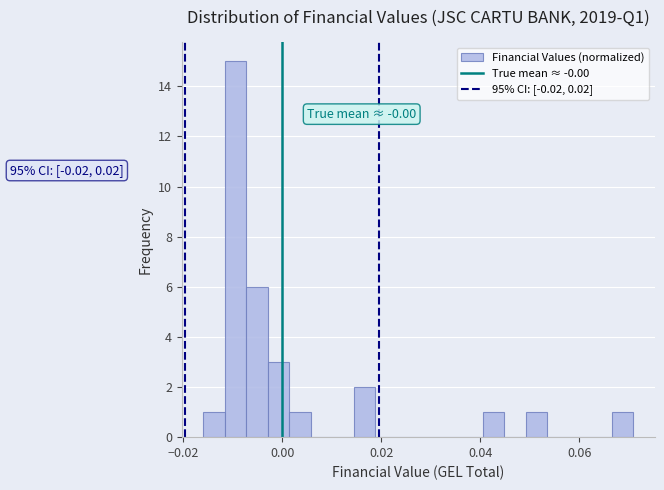

Read against the x-axis, roughly where is the centre of the tallest bar?

-0.010